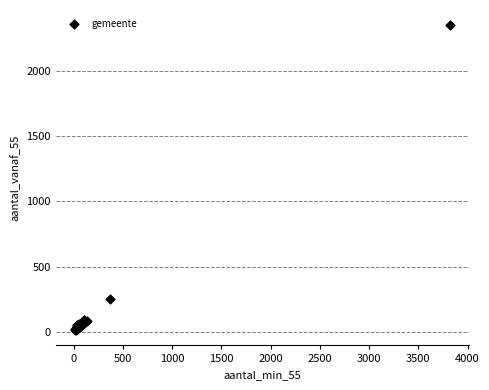

What Y value in the scatter plot is closest to 1182?

249